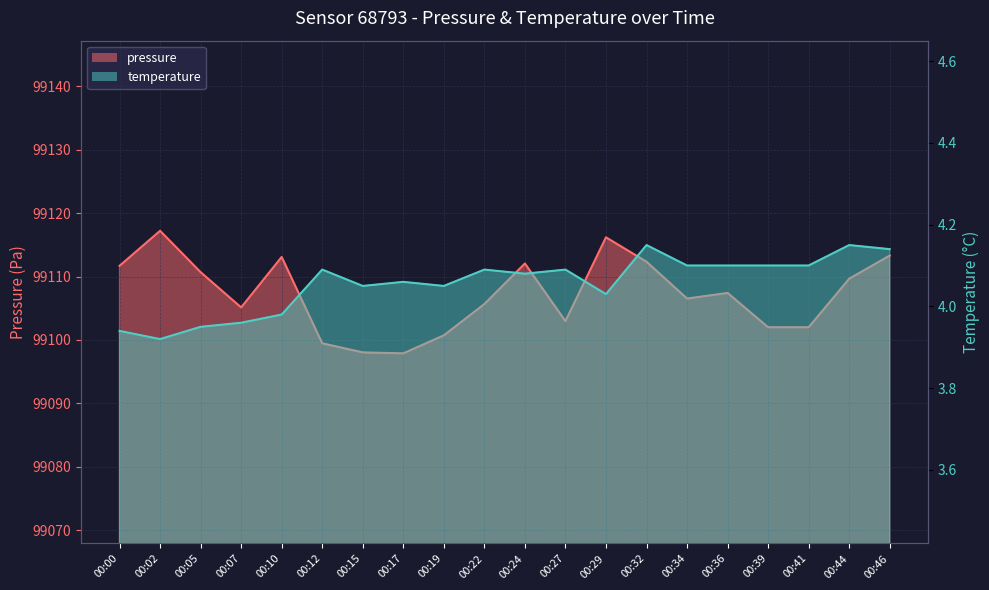

True or false: temperature has a value of 4.1 at 00:41.

True